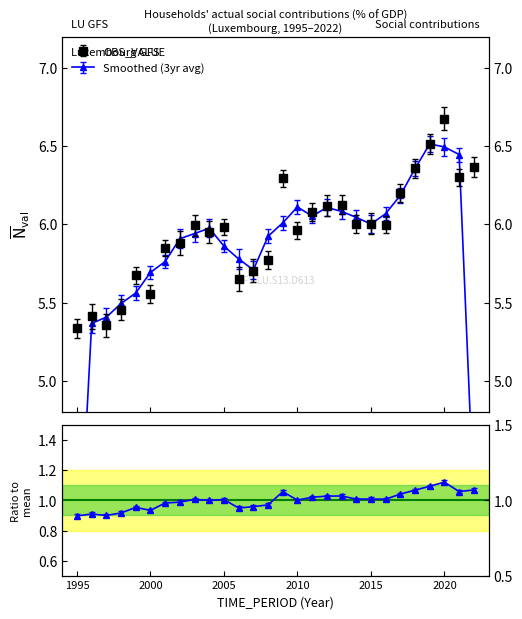

Which category has the lowest value across all series?

1995